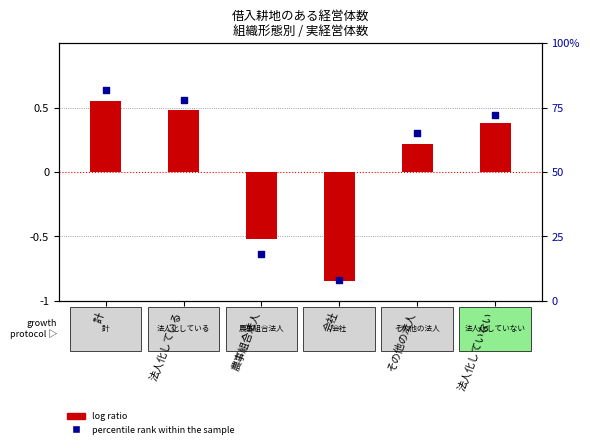

At how many categories does at least one series exceed 23?

4